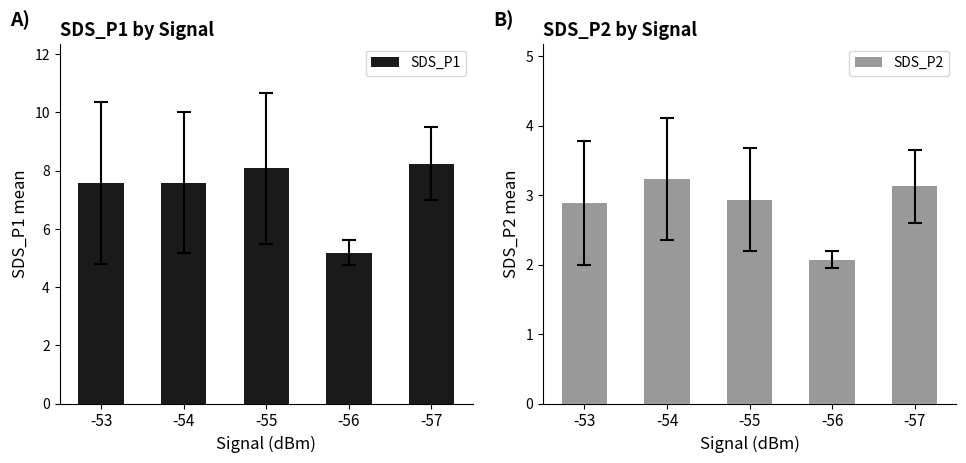

What value does the SDS_P2 series have at -55?

2.9